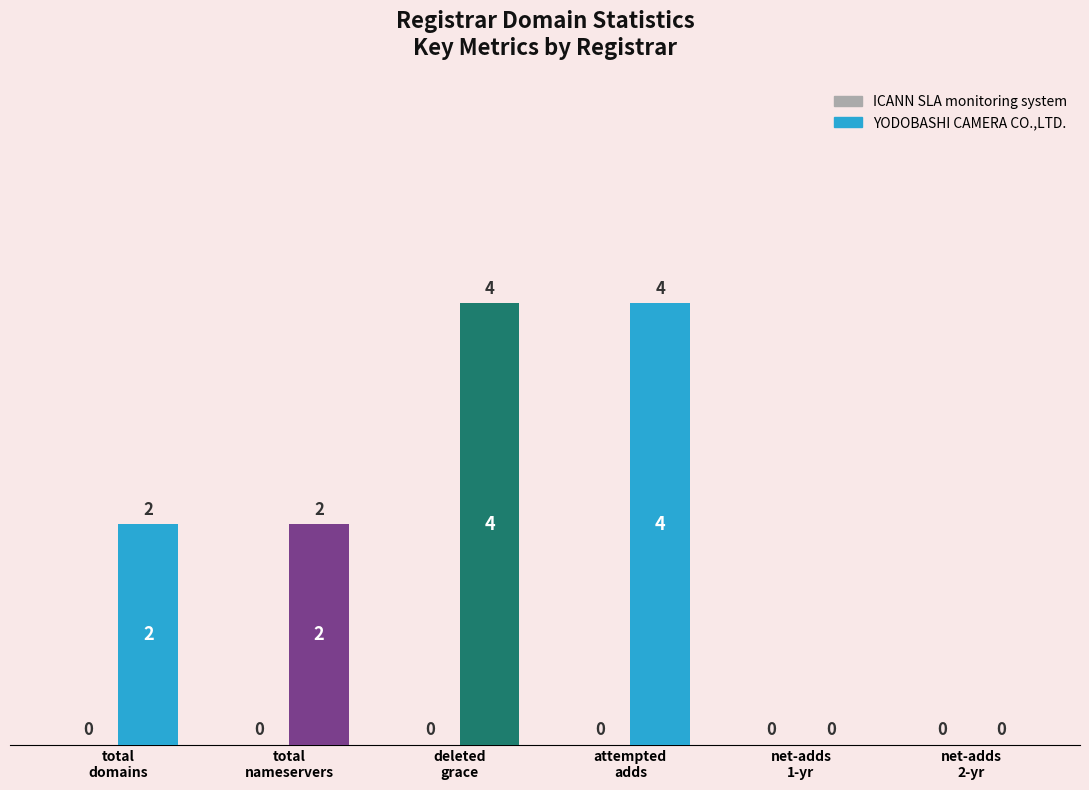

What is the maximum value shown in the chart?

4